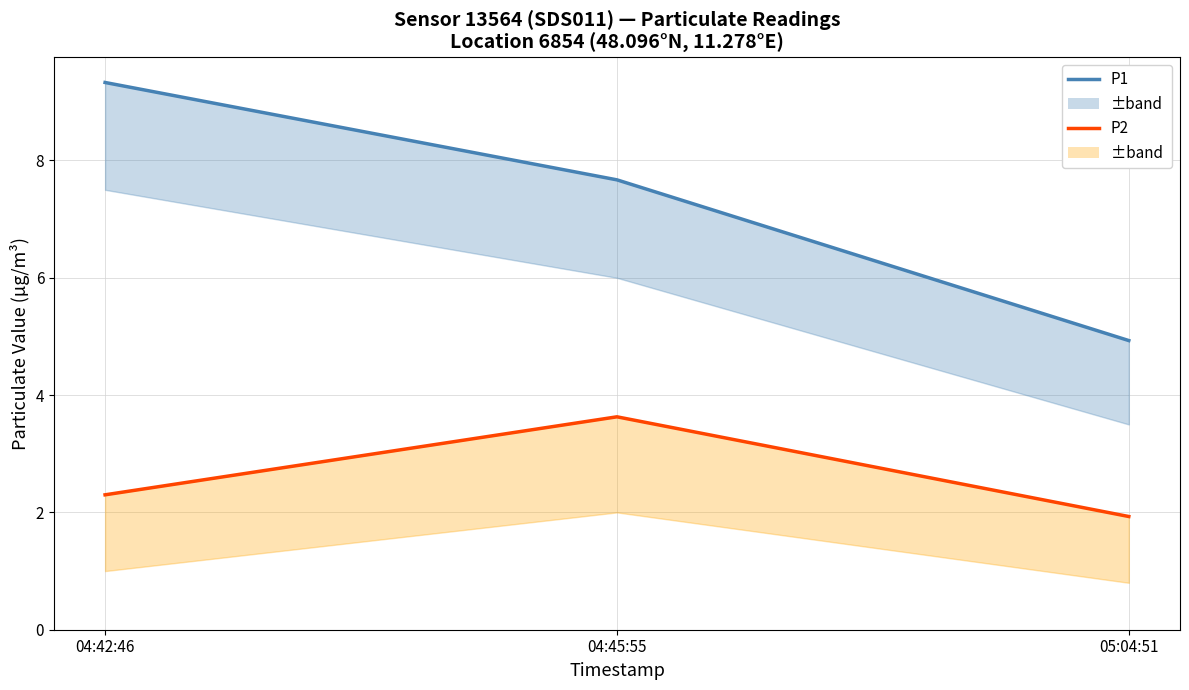

Rank the series by their maximum value, from highest to lowest.

P1, P2